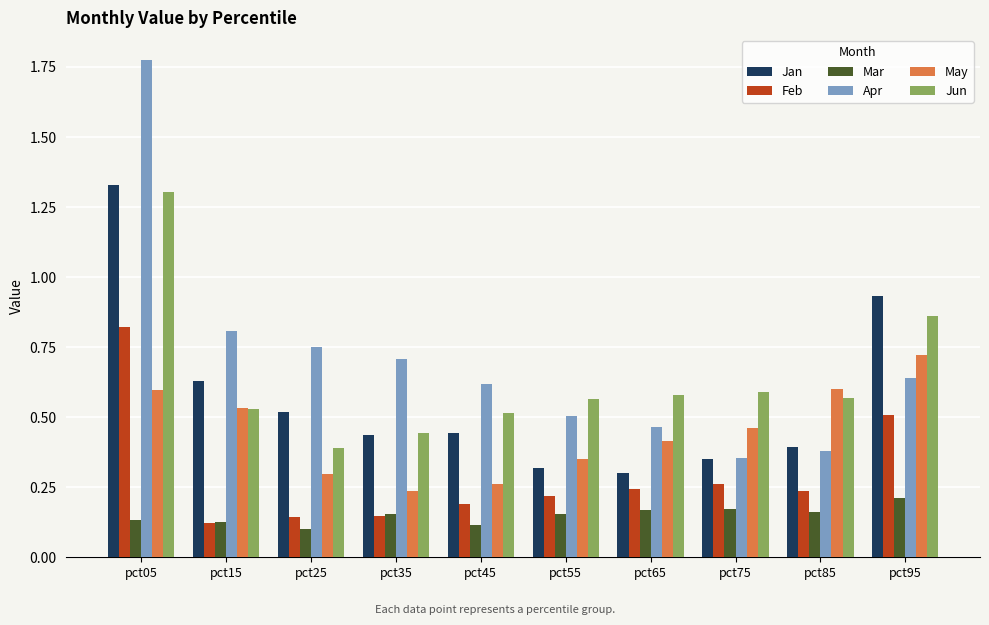

The Jan series shows 0.9 at pct15. True or false?

False